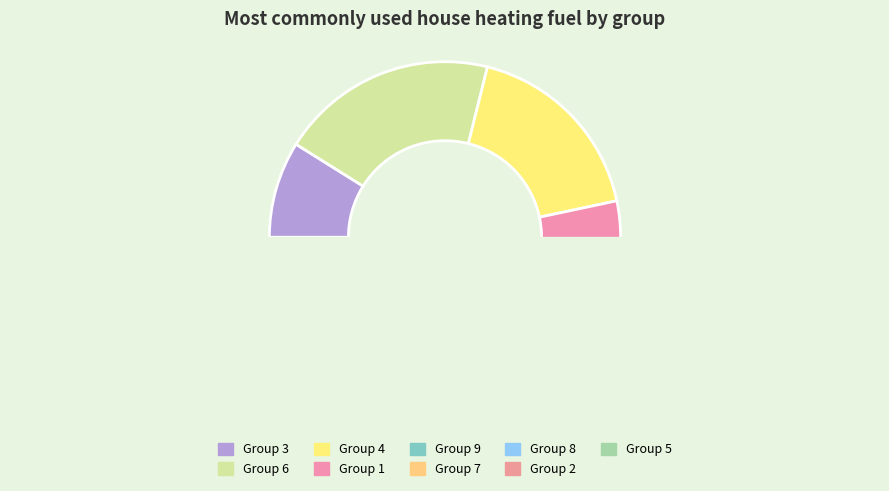

How many slices are in this pie chart?

9